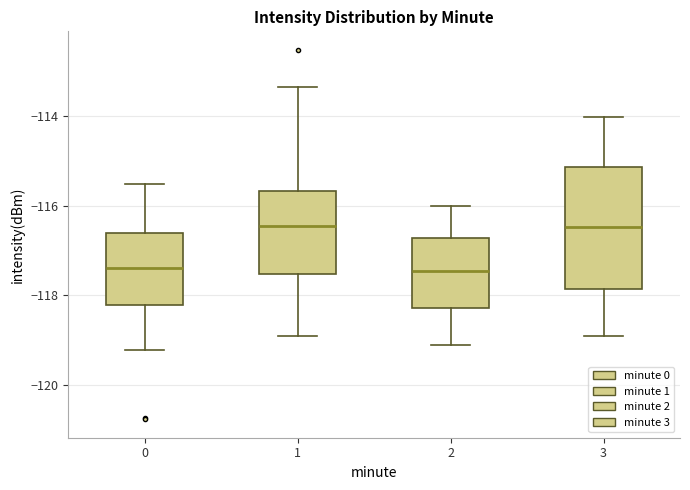

Which box is the tallest, from its lower edge to its upper edge?

3